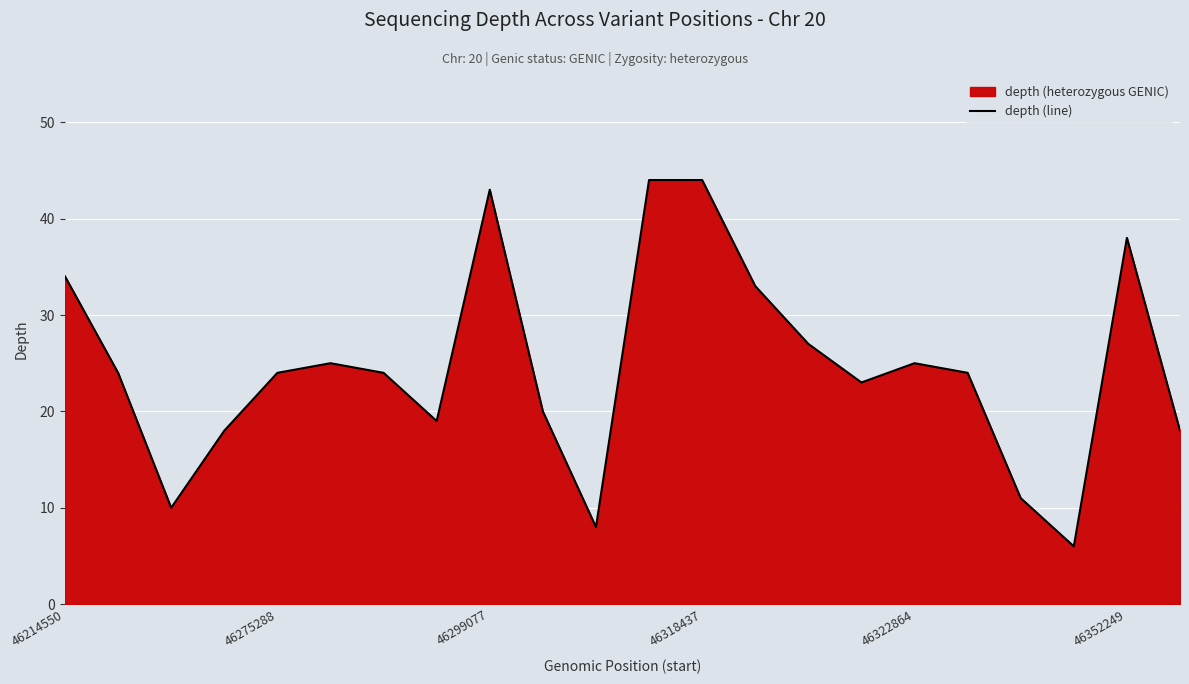

The value at 46322864 is 45. True or false?

False